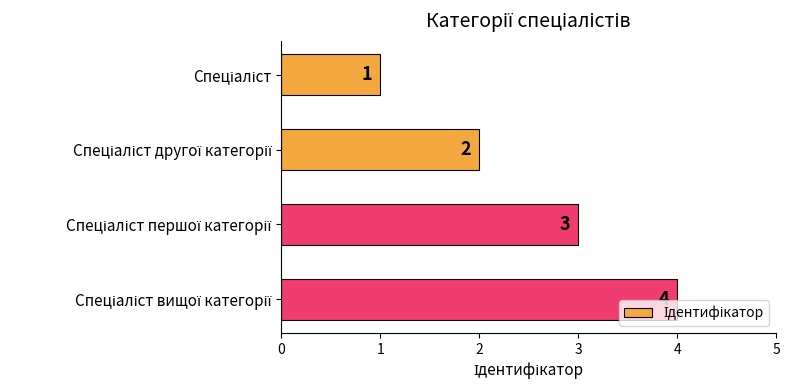

What is the maximum value shown in the chart?

4